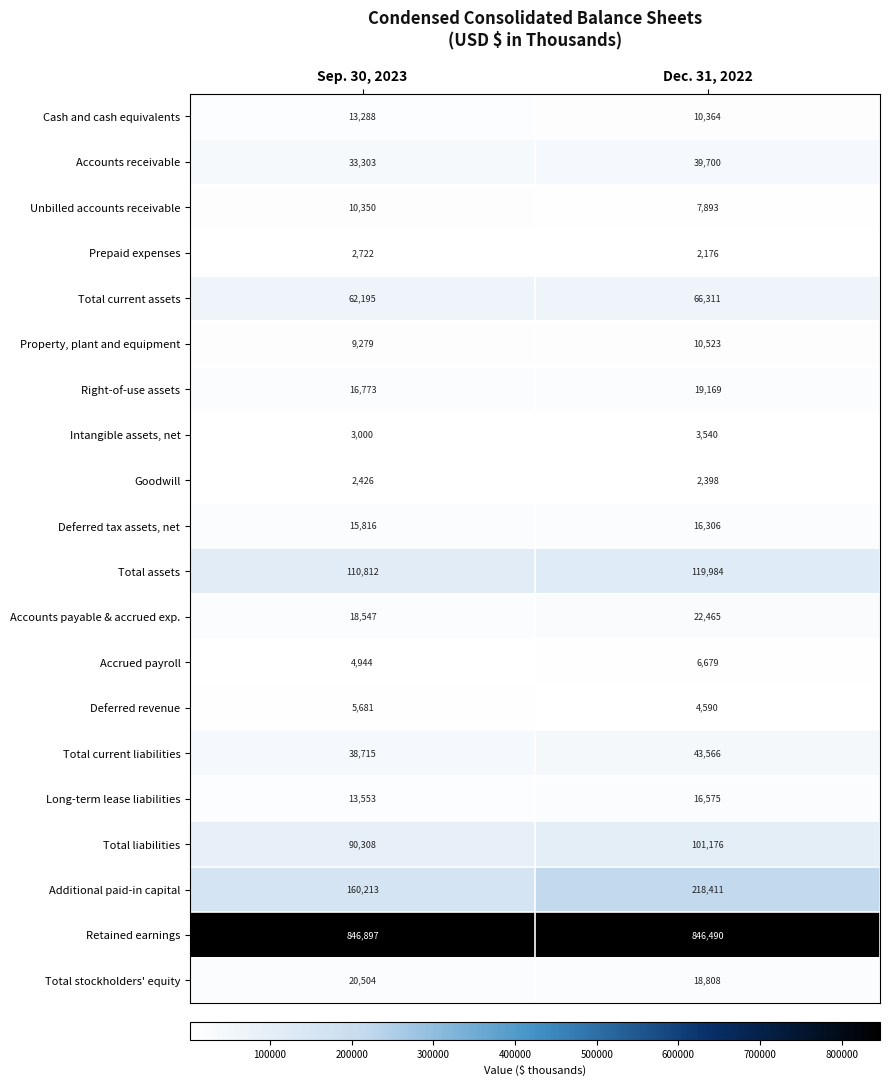

What is the sum of all Accounts receivable values?

73003